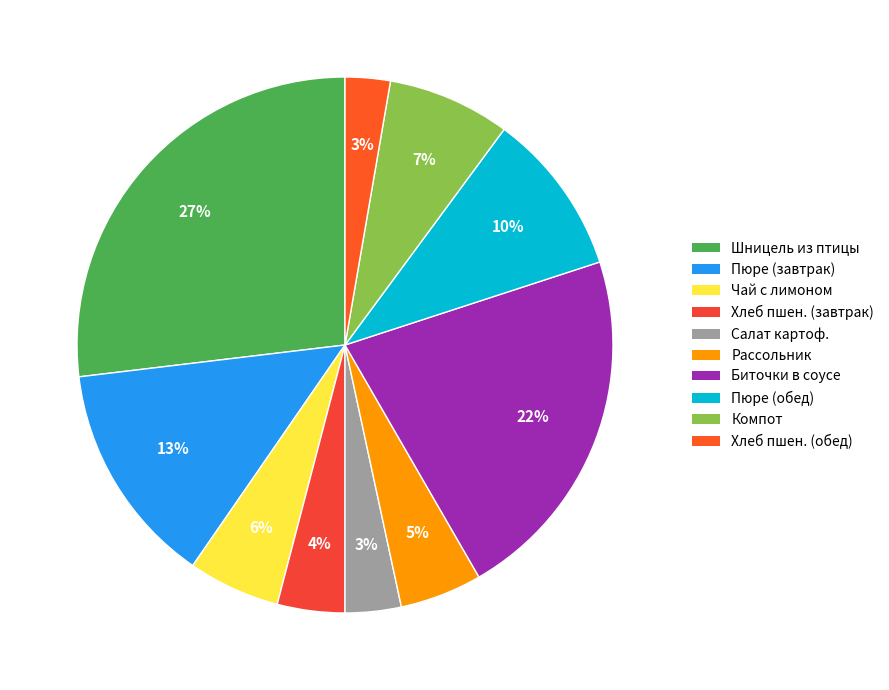

Which slice is the largest?

Шницель из птицы